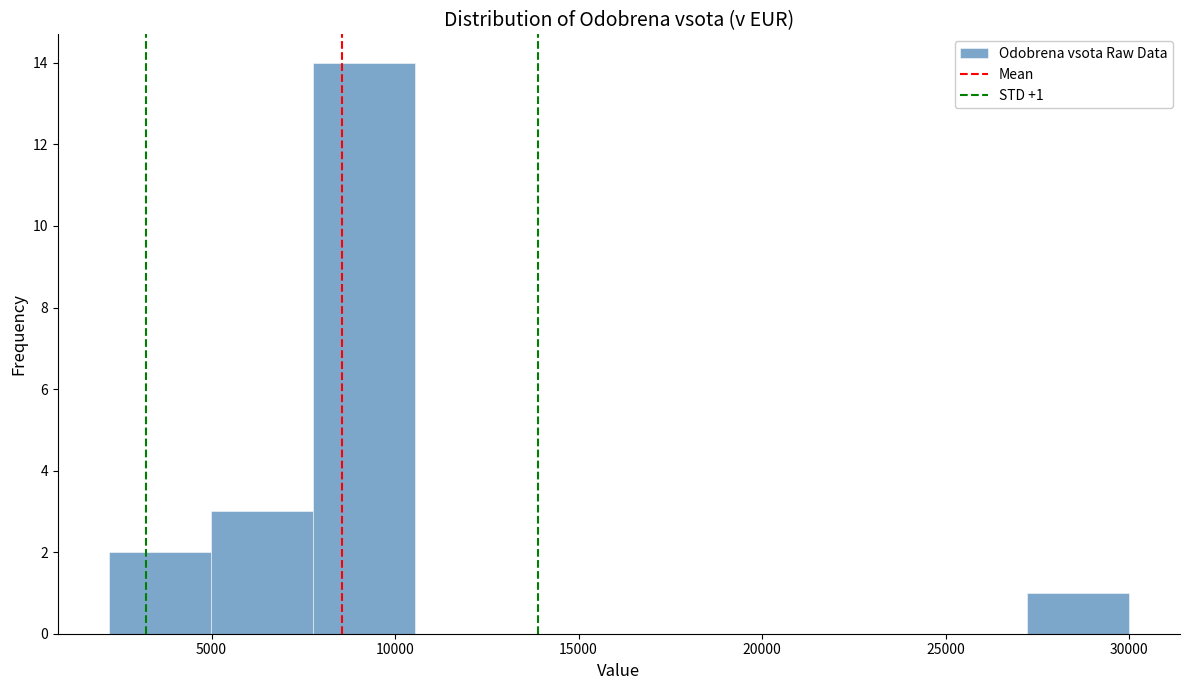

Over which range of the x-axis is the bar tallest?

8000 to 10500